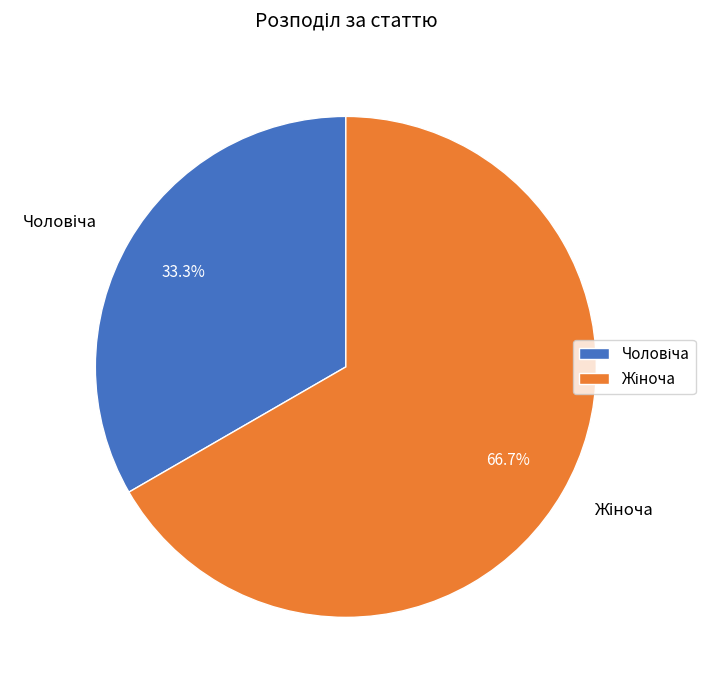

Is there any slice that represents more than half of the pie?

Yes